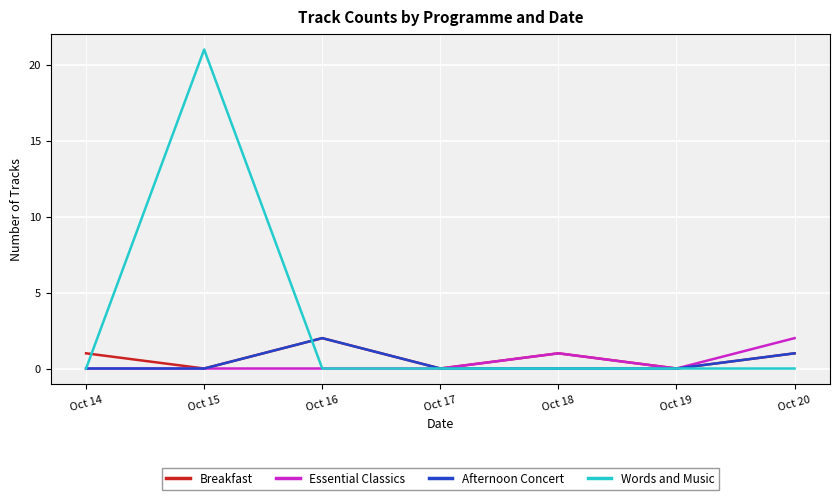

Is the value of Breakfast at Oct 16 greater than the value of Words and Music at Oct 14?

Yes